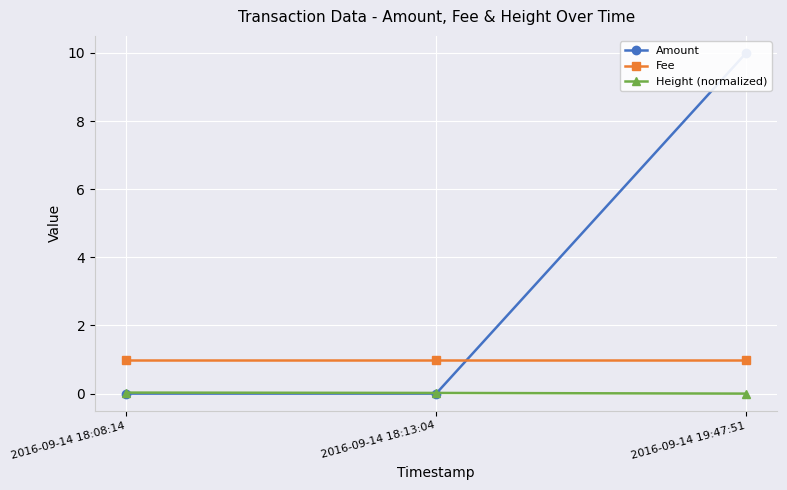

Rank the series by their average value, from highest to lowest.

Amount, Fee, Height (normalized)